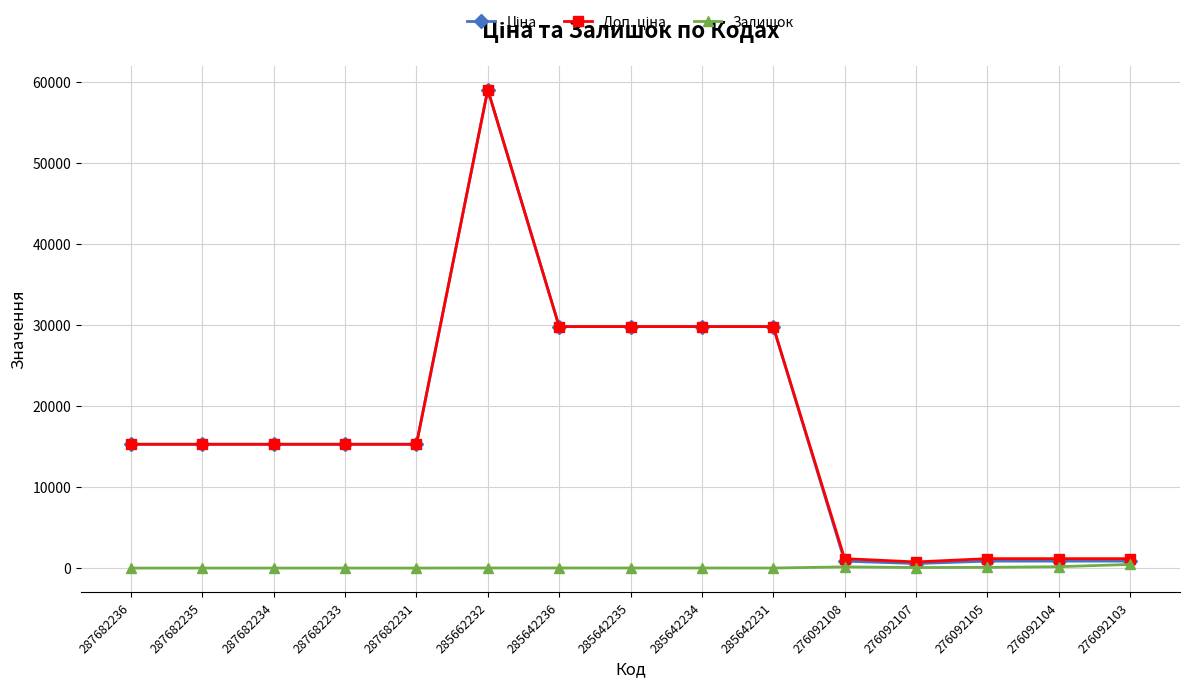

Which label corresponds to the largest value in the chart?

285662232